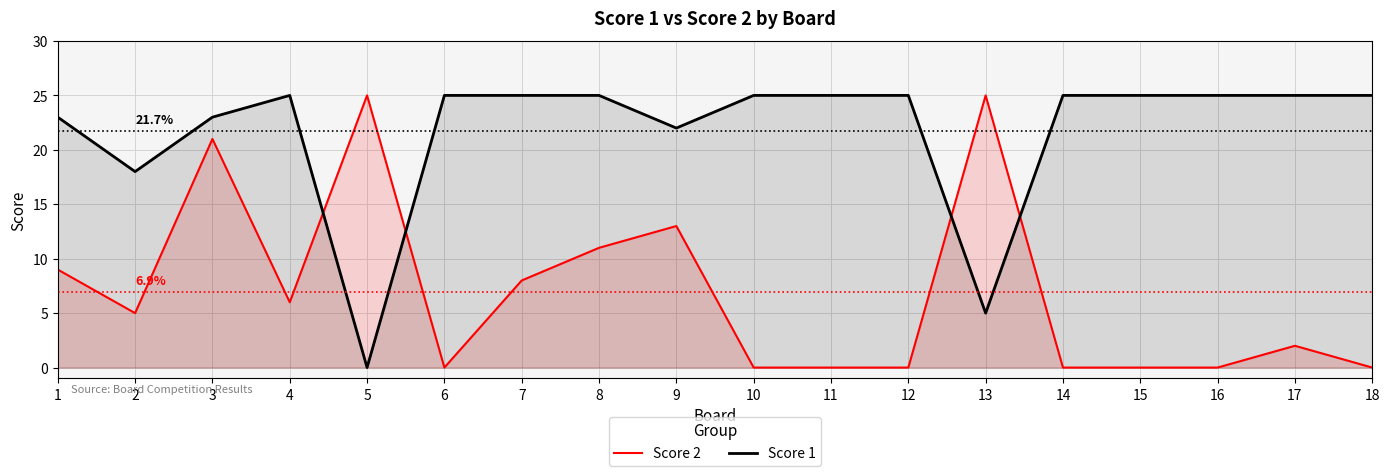

How many intersections are there between Score 1 and Score 2?

4